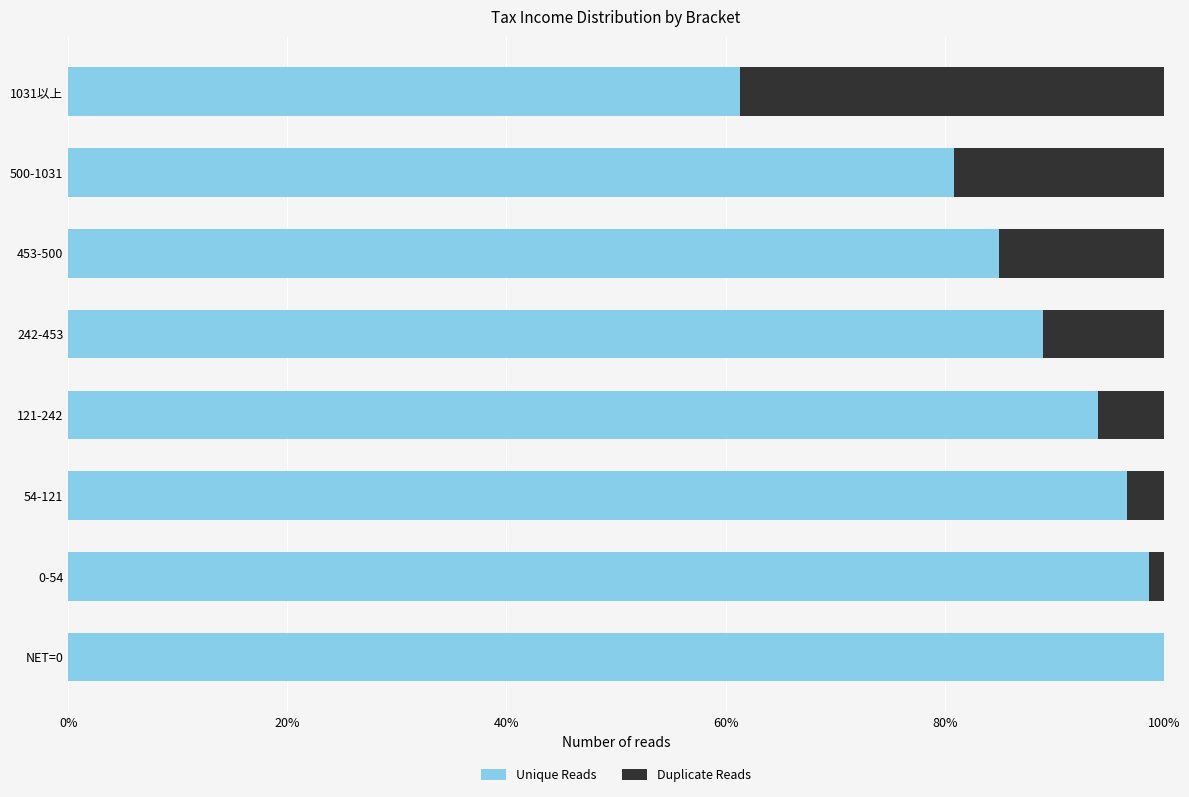

What value does the Unique Reads series have at 500-1031?

80.8